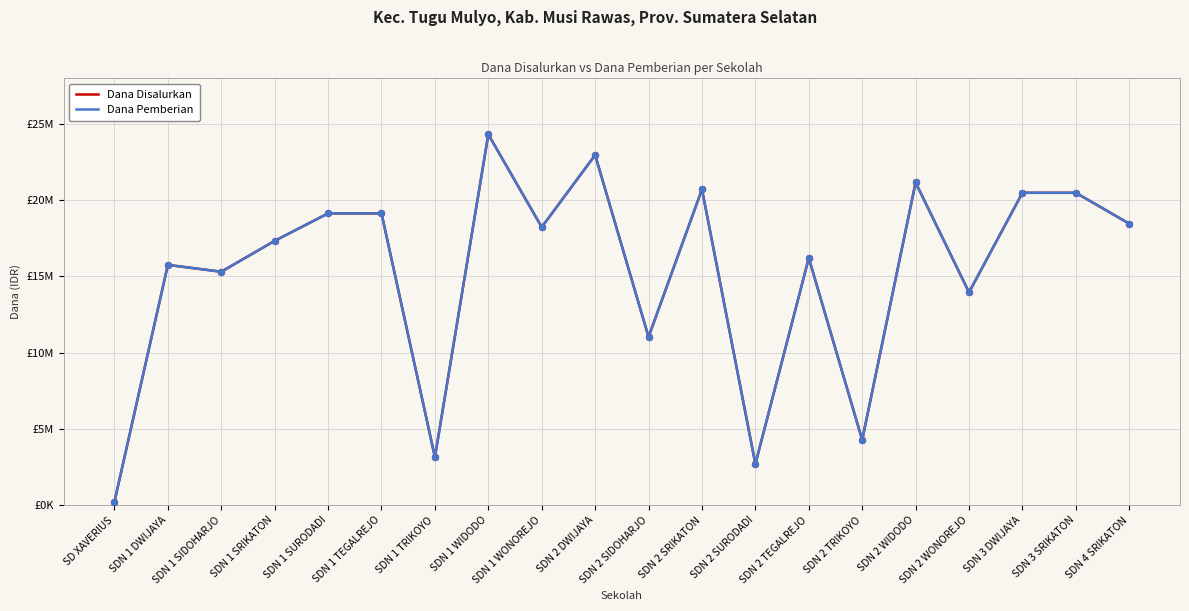

Is this an area chart (filled region under the line)?

No